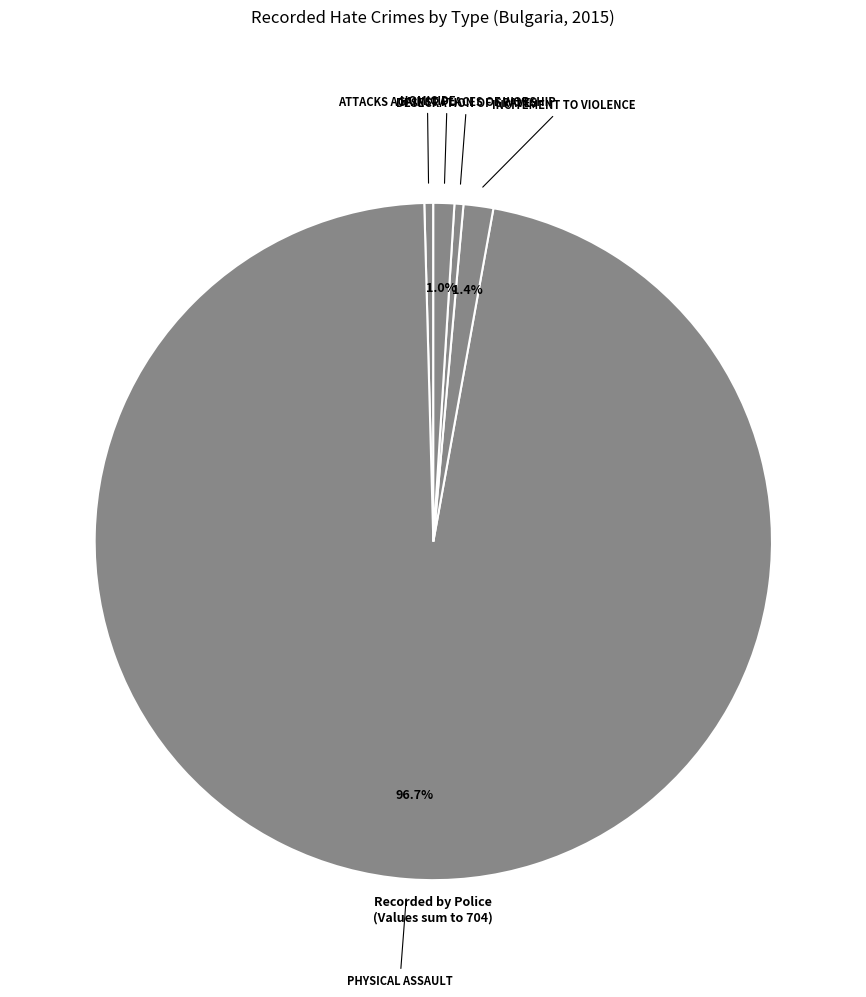

Which category has the smallest portion of the pie?

Homicide